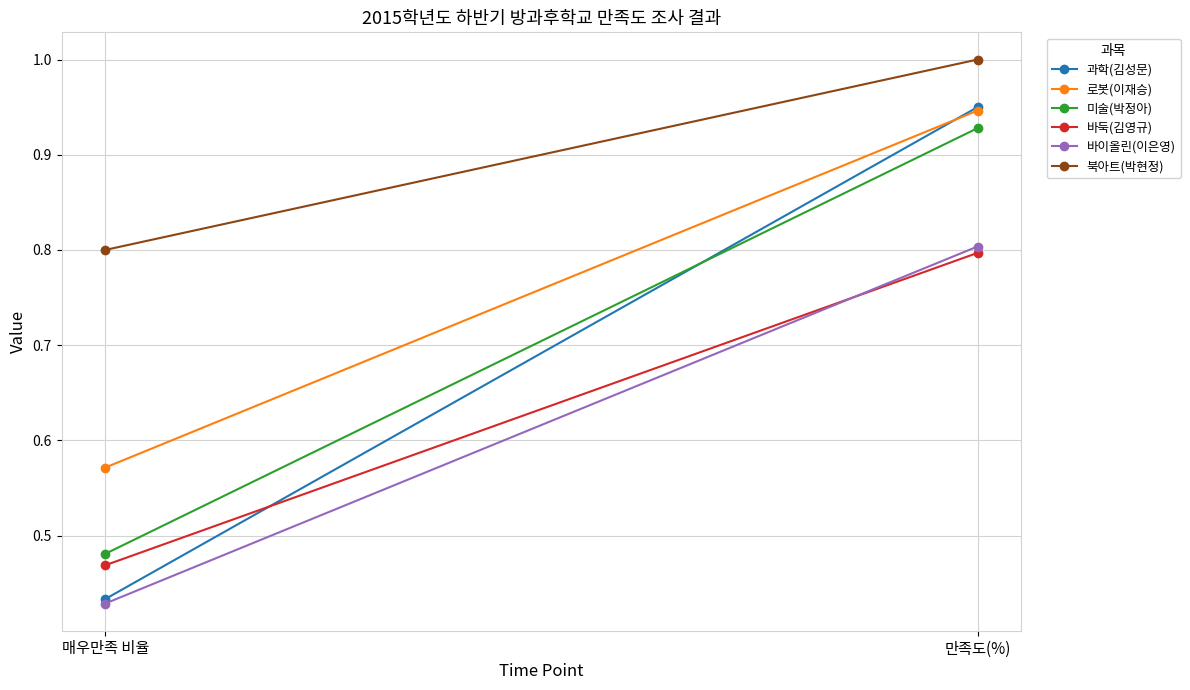

Which category has the highest value in the 바둑(김영규) series?

만족도(%)